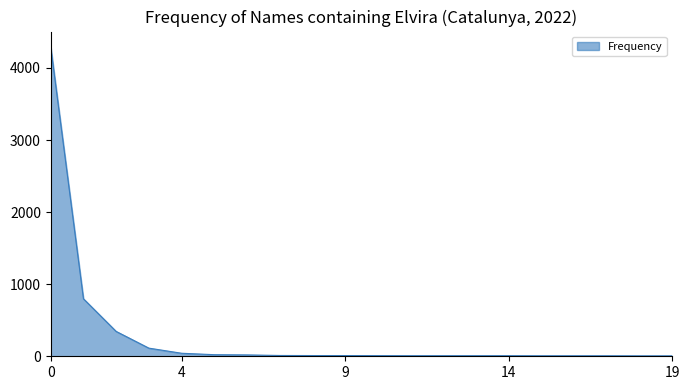

What is the difference between the maximum and minimum values?

4285